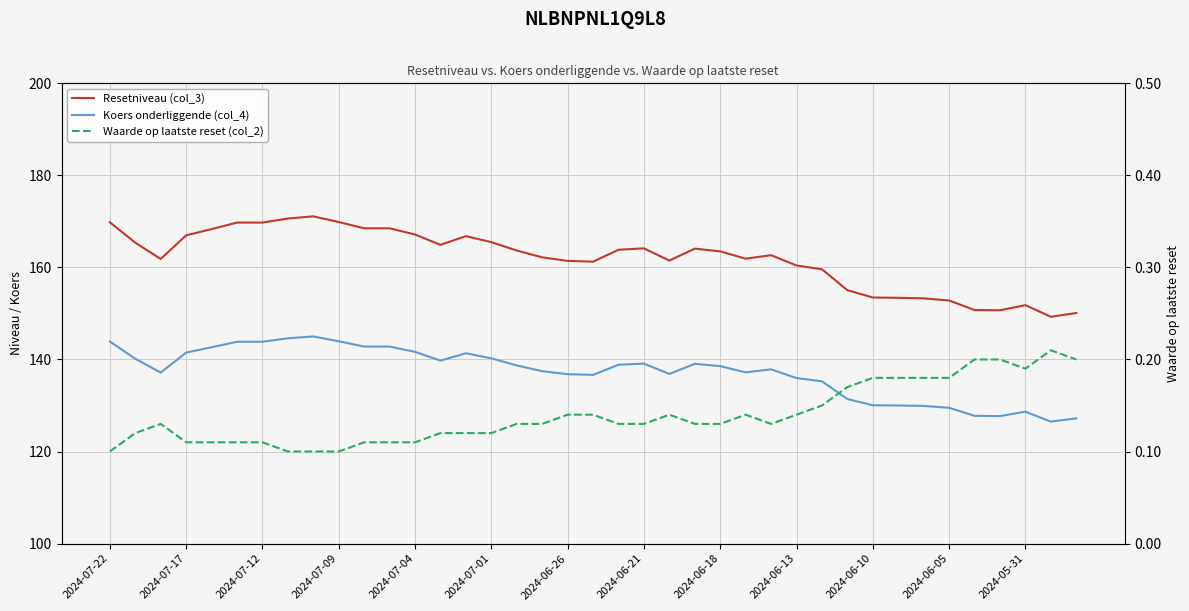

Is the value of Resetniveau (col_3) at 29 greater than the value of Waarde op laatste reset (col_2) at 2024-07-01?

Yes